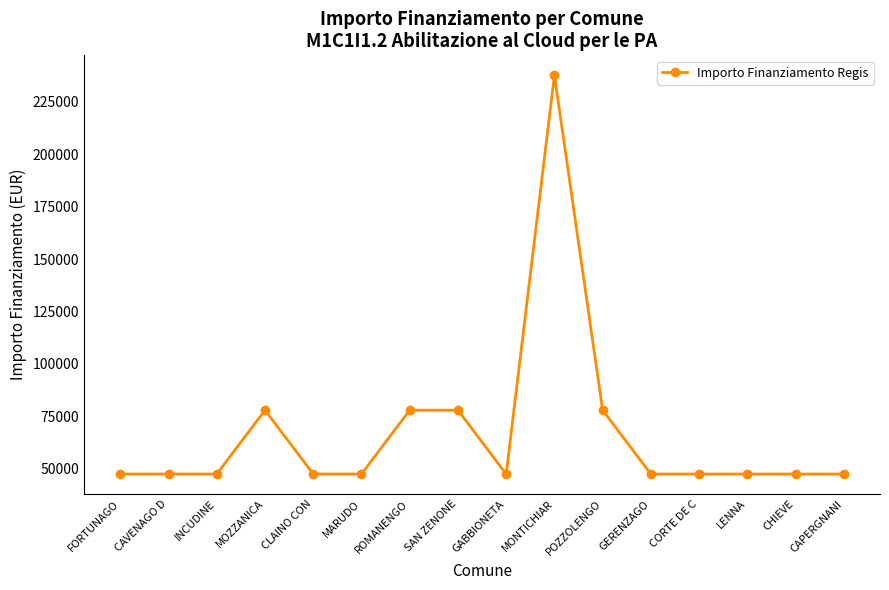

True or false: the data has more than 1 interior local peaks.

True